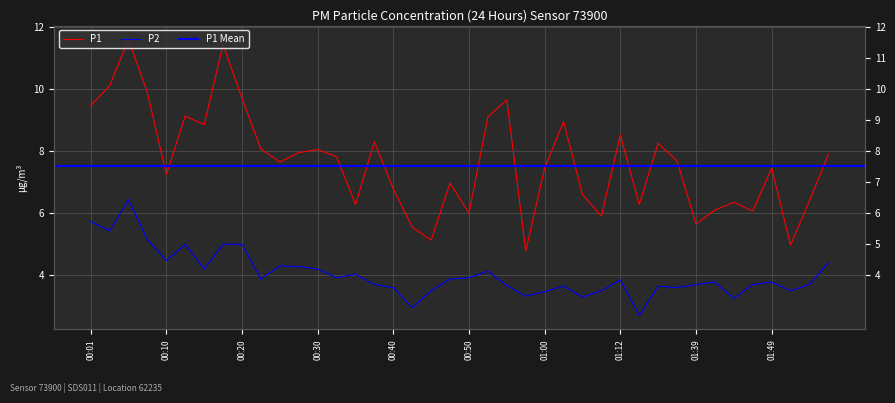

Does the chart display data point markers on the line(s)?

No